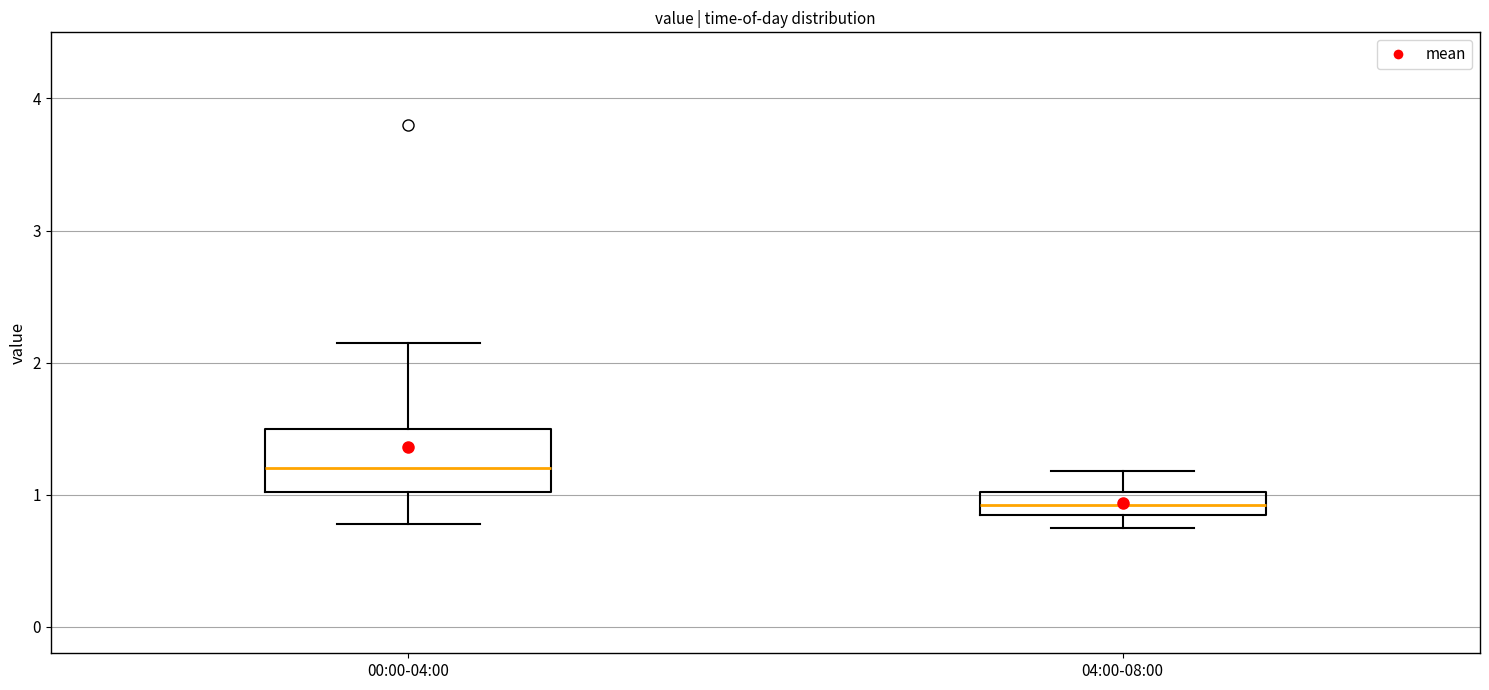

Where does the lower whisker of the box for 00:00-04:00 end on the y-axis? The values are not printed on the chart, so give them approximately, as read against the axis.

0.8